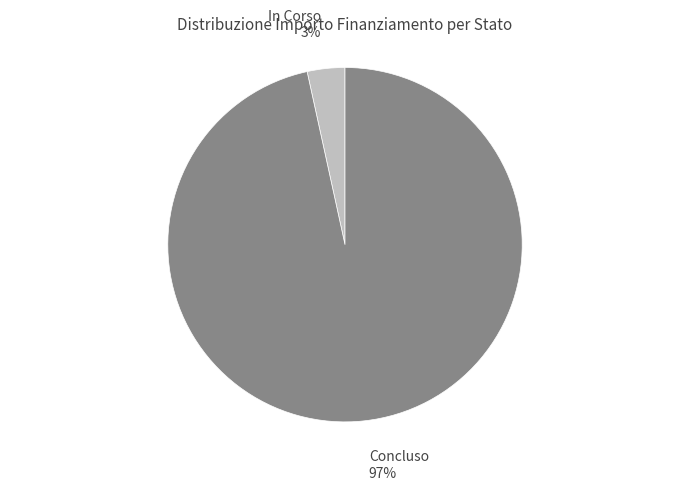

Between Concluso and In Corso, which is larger?

Concluso